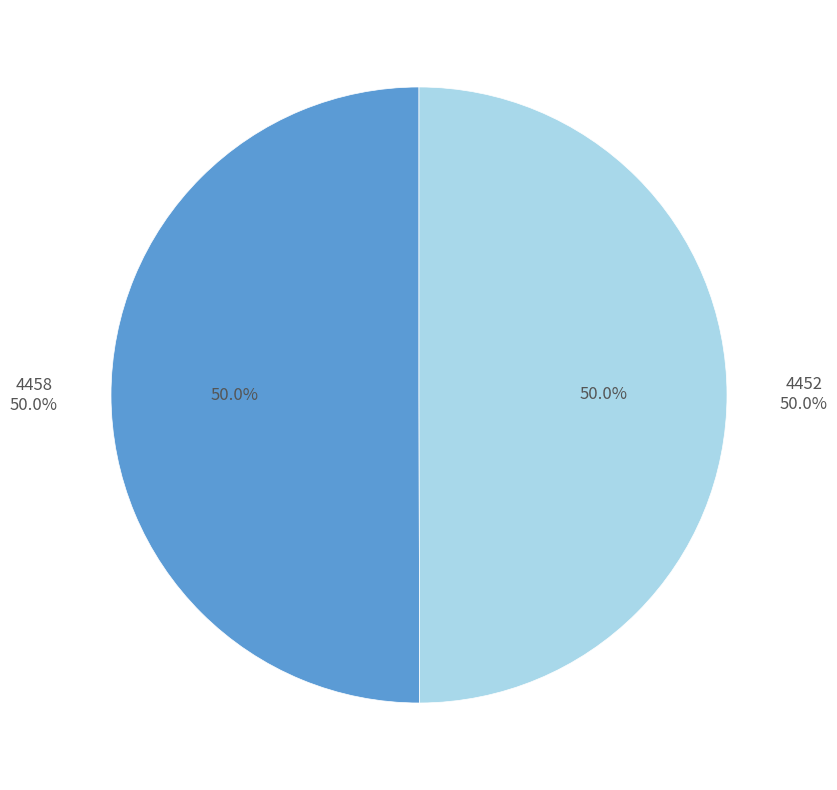

To the nearest percent, what is the combined percentage of 4458 and 4452?

100%